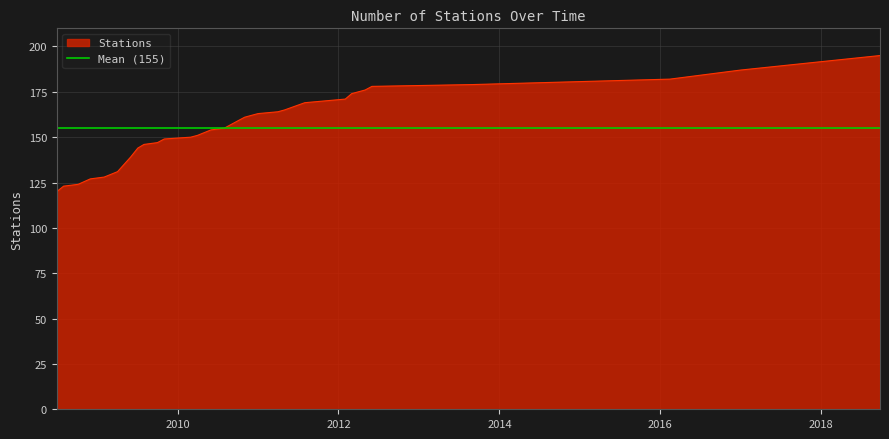

What is the maximum value for Stations?

195